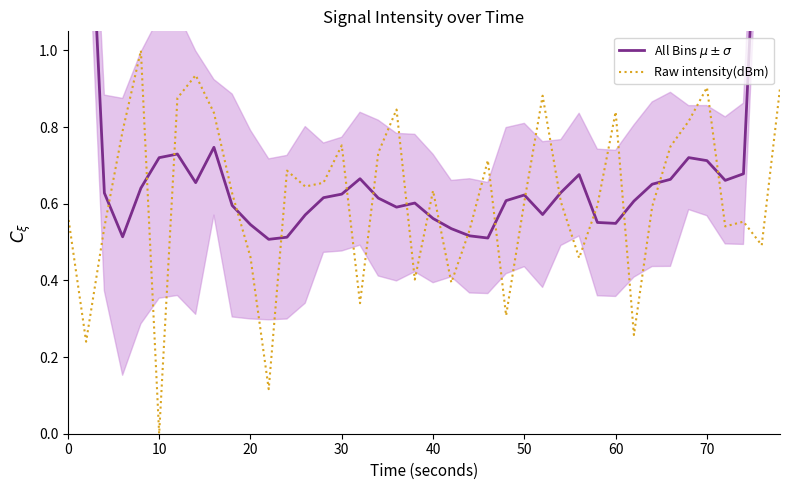

At which label is Raw intensity(dBm) closest to 0?

10